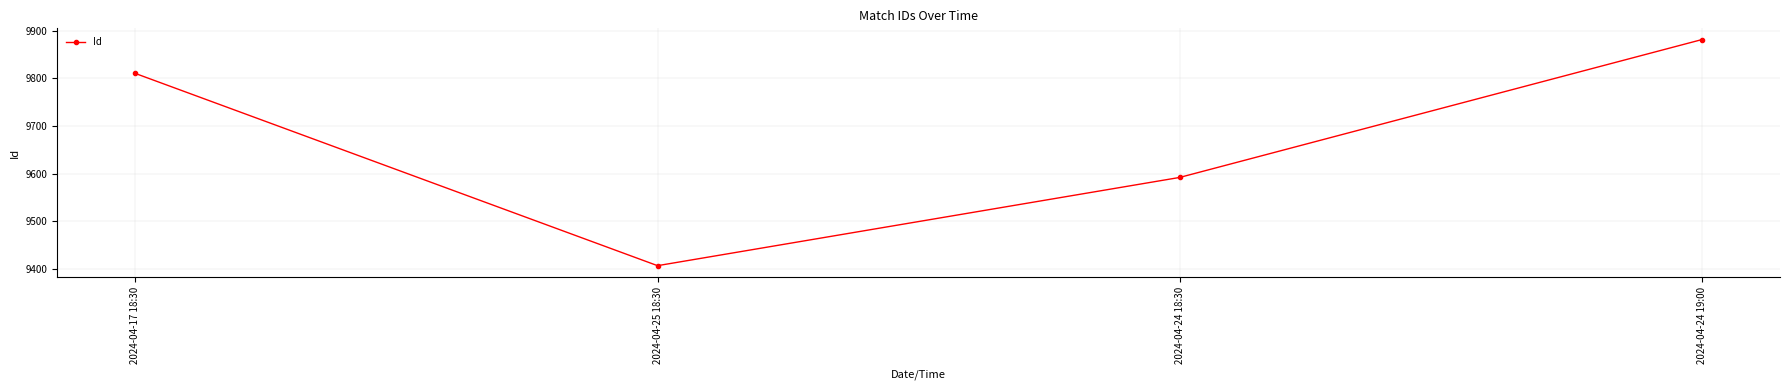

At which category does the data reach its first local valley?

2024-04-25 18:30